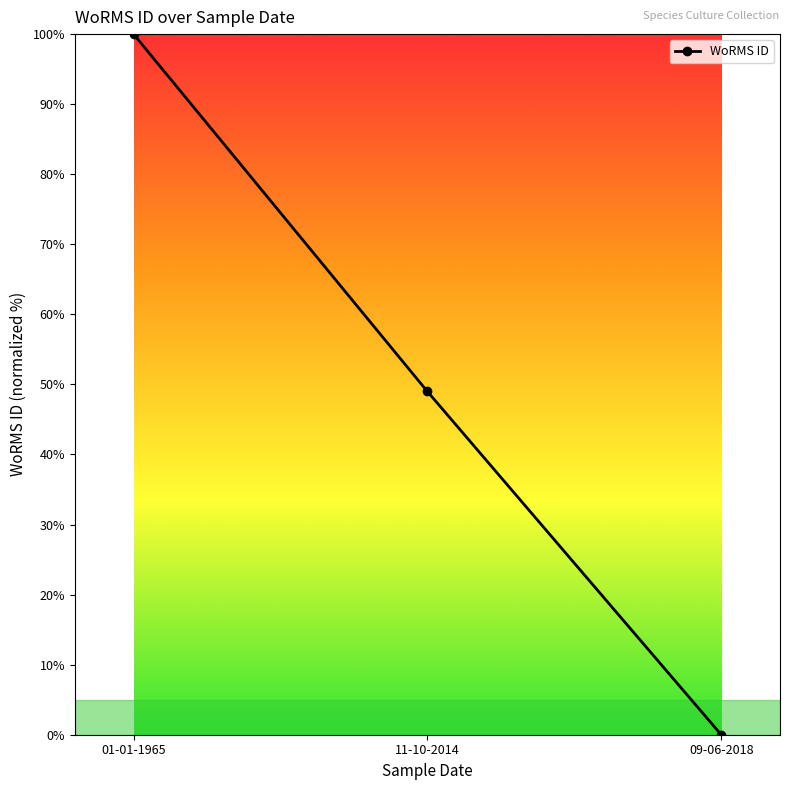

True or false: the data shows 0.0 at 09-06-2018.

True